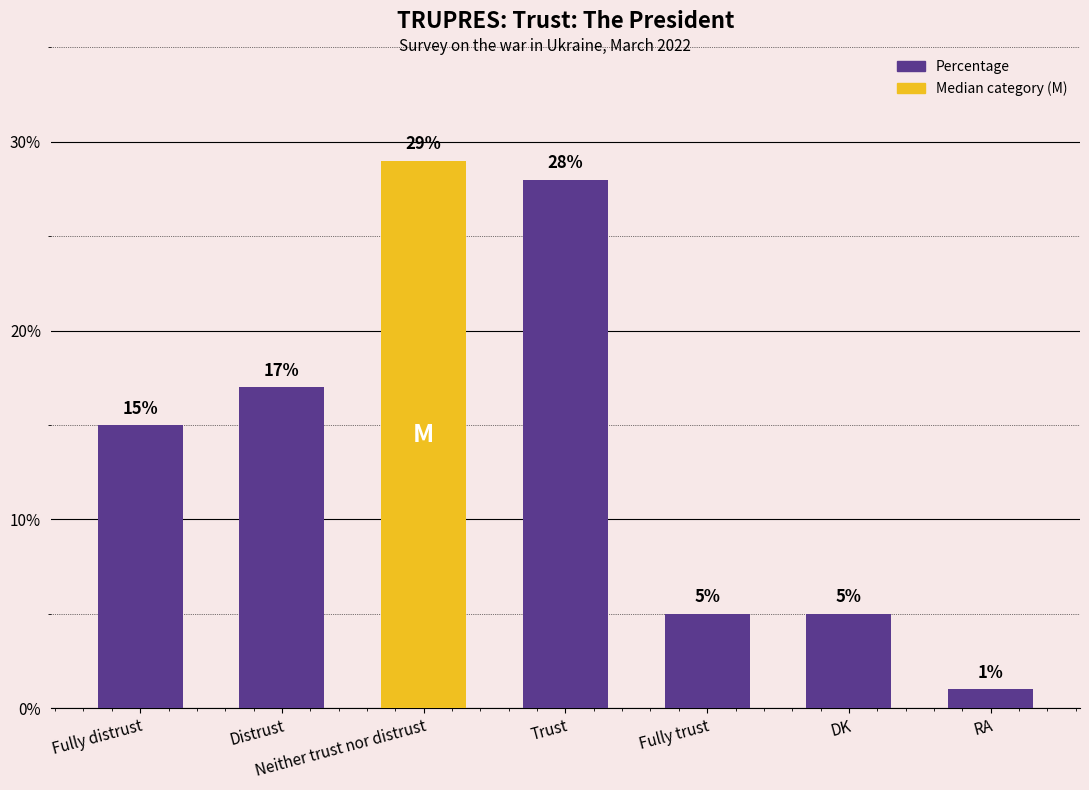

Reading right to left, transcribe all the data shown in this chart.

RA=1	DK=5	Fully trust=5	Trust=28	Neither trust nor distrust=29	Distrust=17	Fully distrust=15